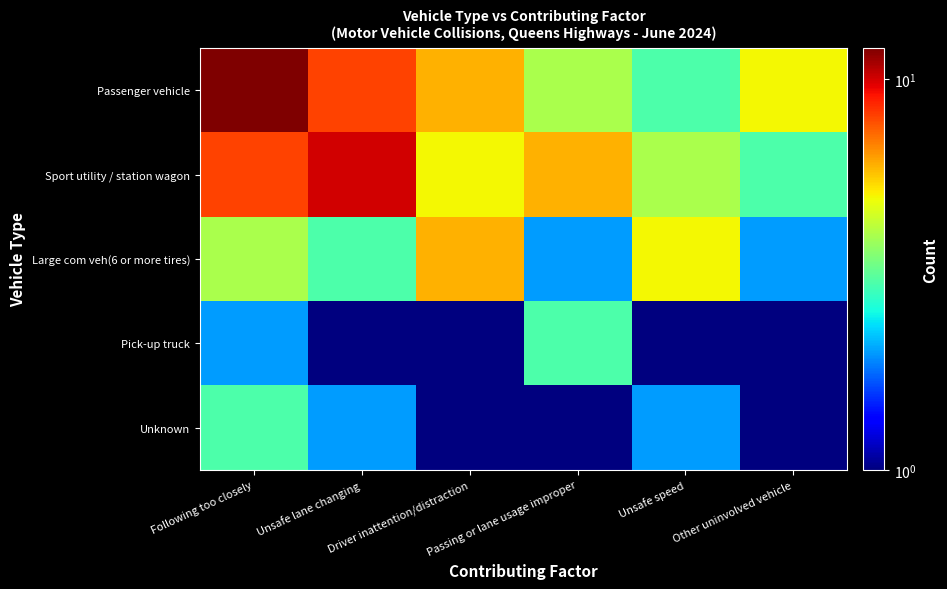

Rank the series at Following too closely from highest to lowest value.

Passenger vehicle, Sport utility / station wagon, Large com veh(6 or more tires), Unknown, Pick-up truck